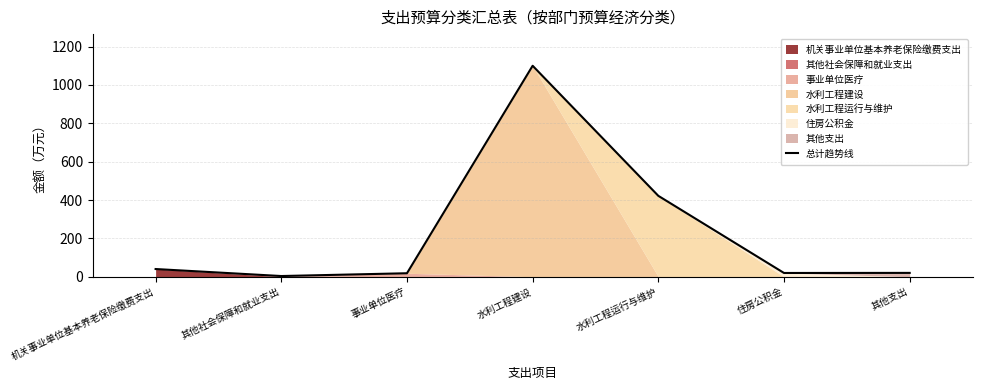

List the labels in order of value, largest first.

水利工程建设, 水利工程运行与维护, 机关事业单位基本养老保险缴费支出, 其他支出, 住房公积金, 事业单位医疗, 其他社会保障和就业支出